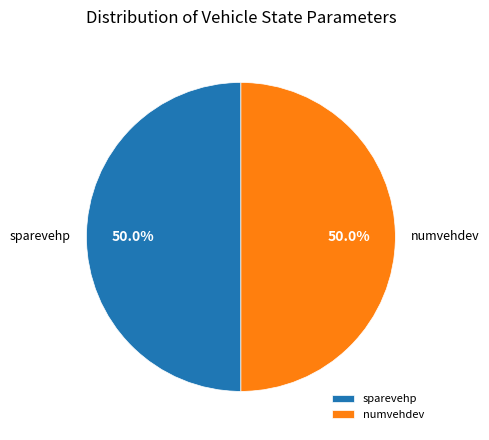

To the nearest percent, what percentage of the pie is sparevehp?

50%